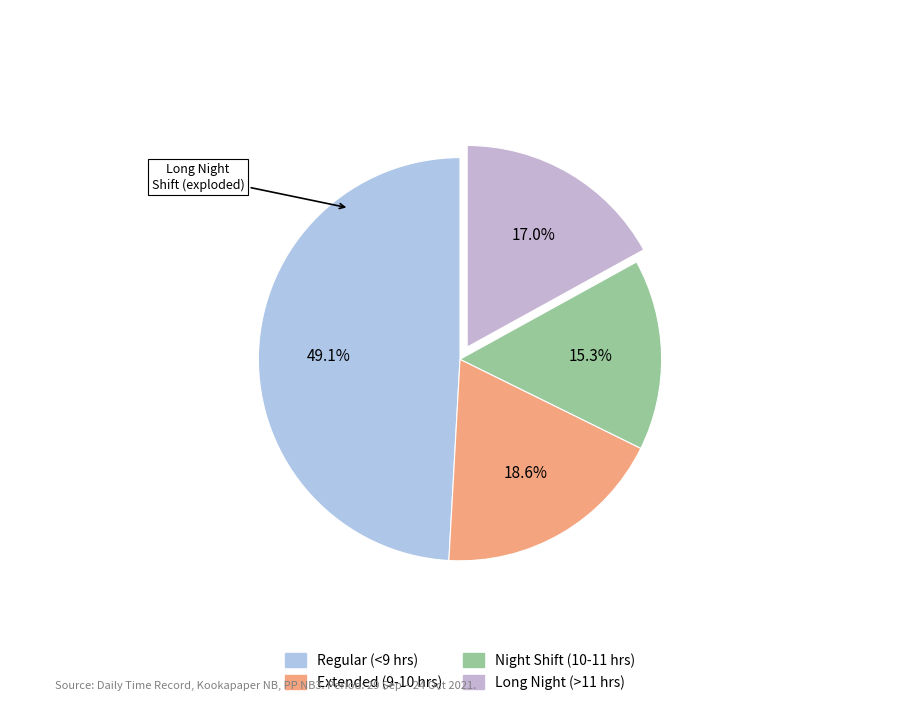

Is there a majority slice in this chart?

No